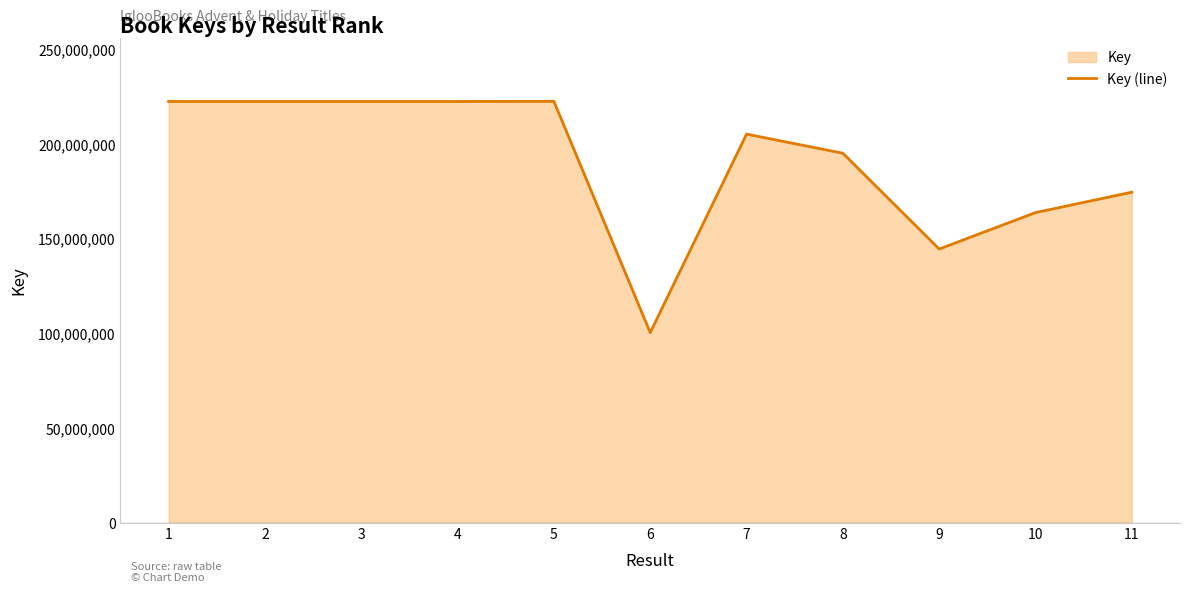

Which has a higher value, 4 or 6?

4